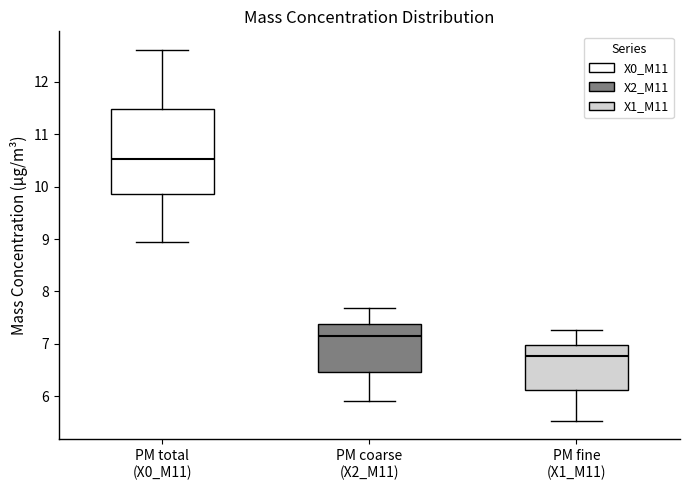

Where does the median line of the box for PM fine (X1_M11) sit on the y-axis? The values are not printed on the chart, so give them approximately, as read against the axis.

6.8